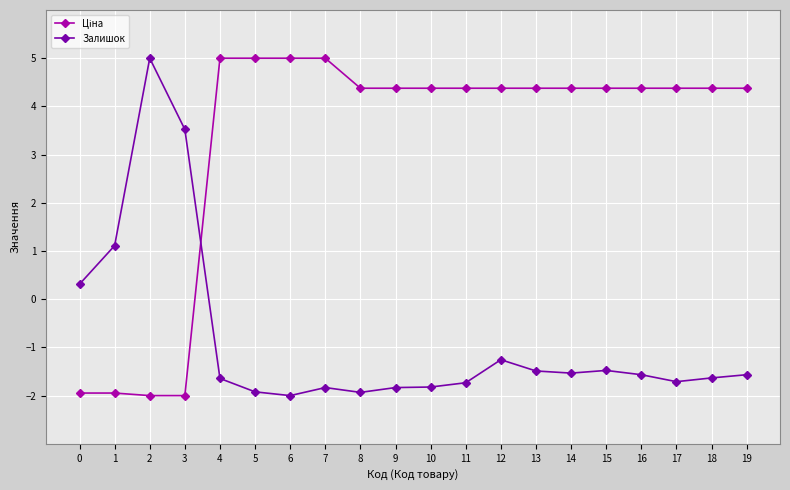

How many positive values does the Залишок series have?

4